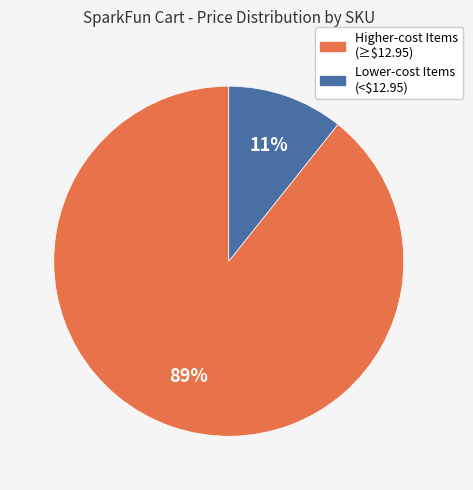

Which slice is the largest?

Higher-cost Items (≥$12.95)